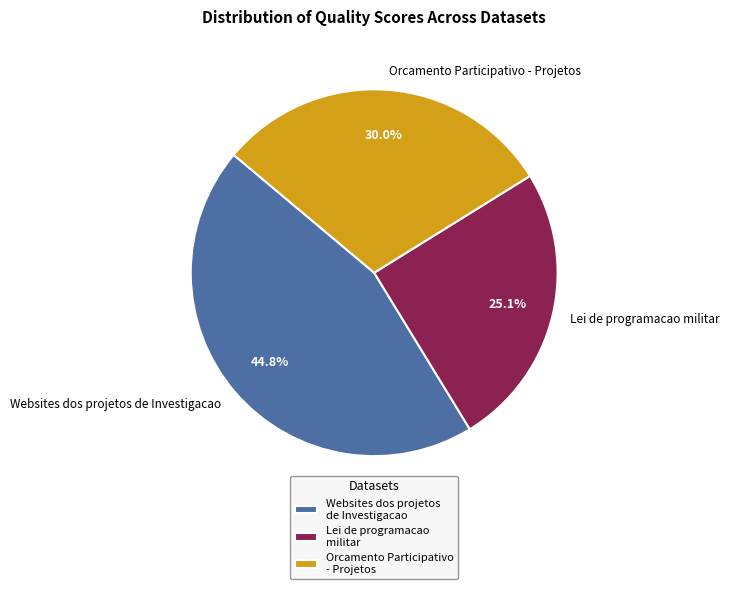

To the nearest percent, what is the difference between the Lei de programacao militar and Websites dos projetos de Investigacao slice percentages?

20%